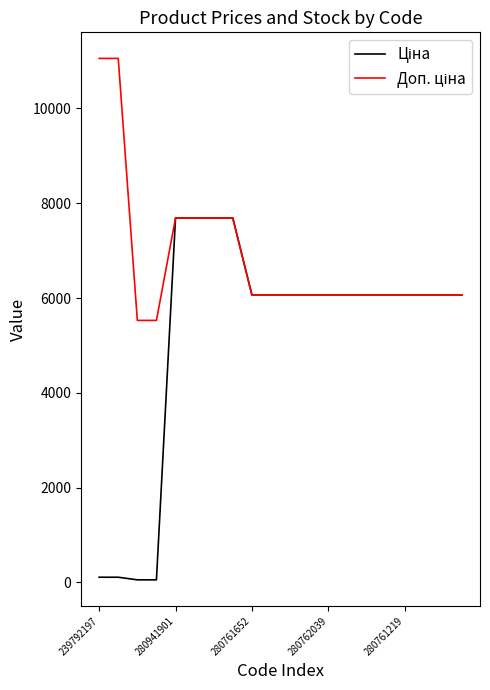

What is the maximum value shown in the chart?

11055.0